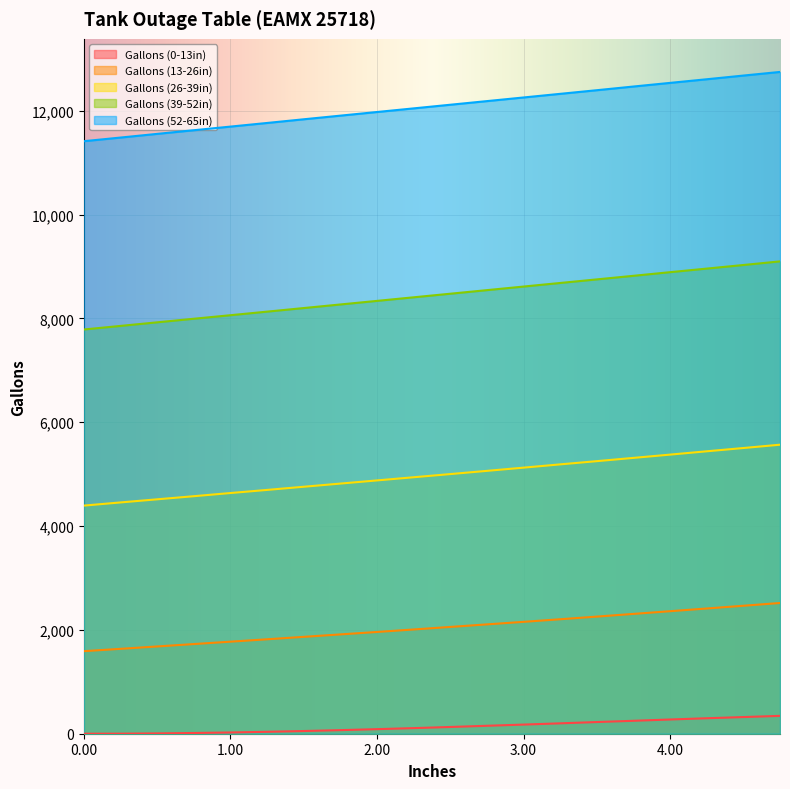

What is the label of the 14th point from the right?

1.5